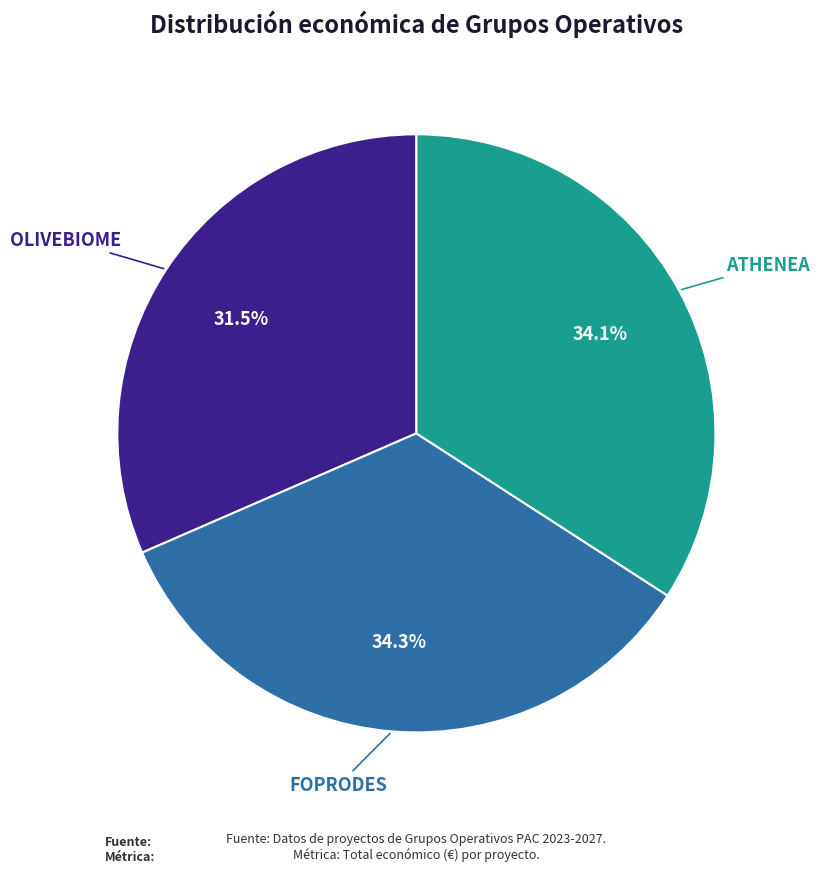

What percentage is NOT represented by OLIVEBIOME?

68.5%